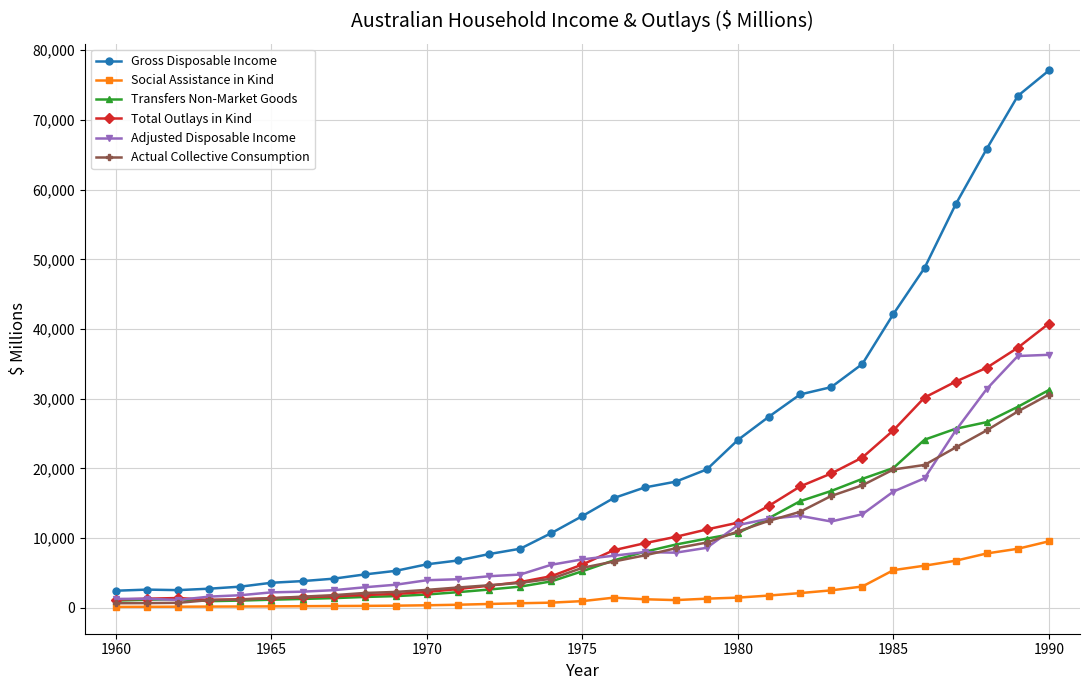

Does the chart have visible grid lines?

Yes